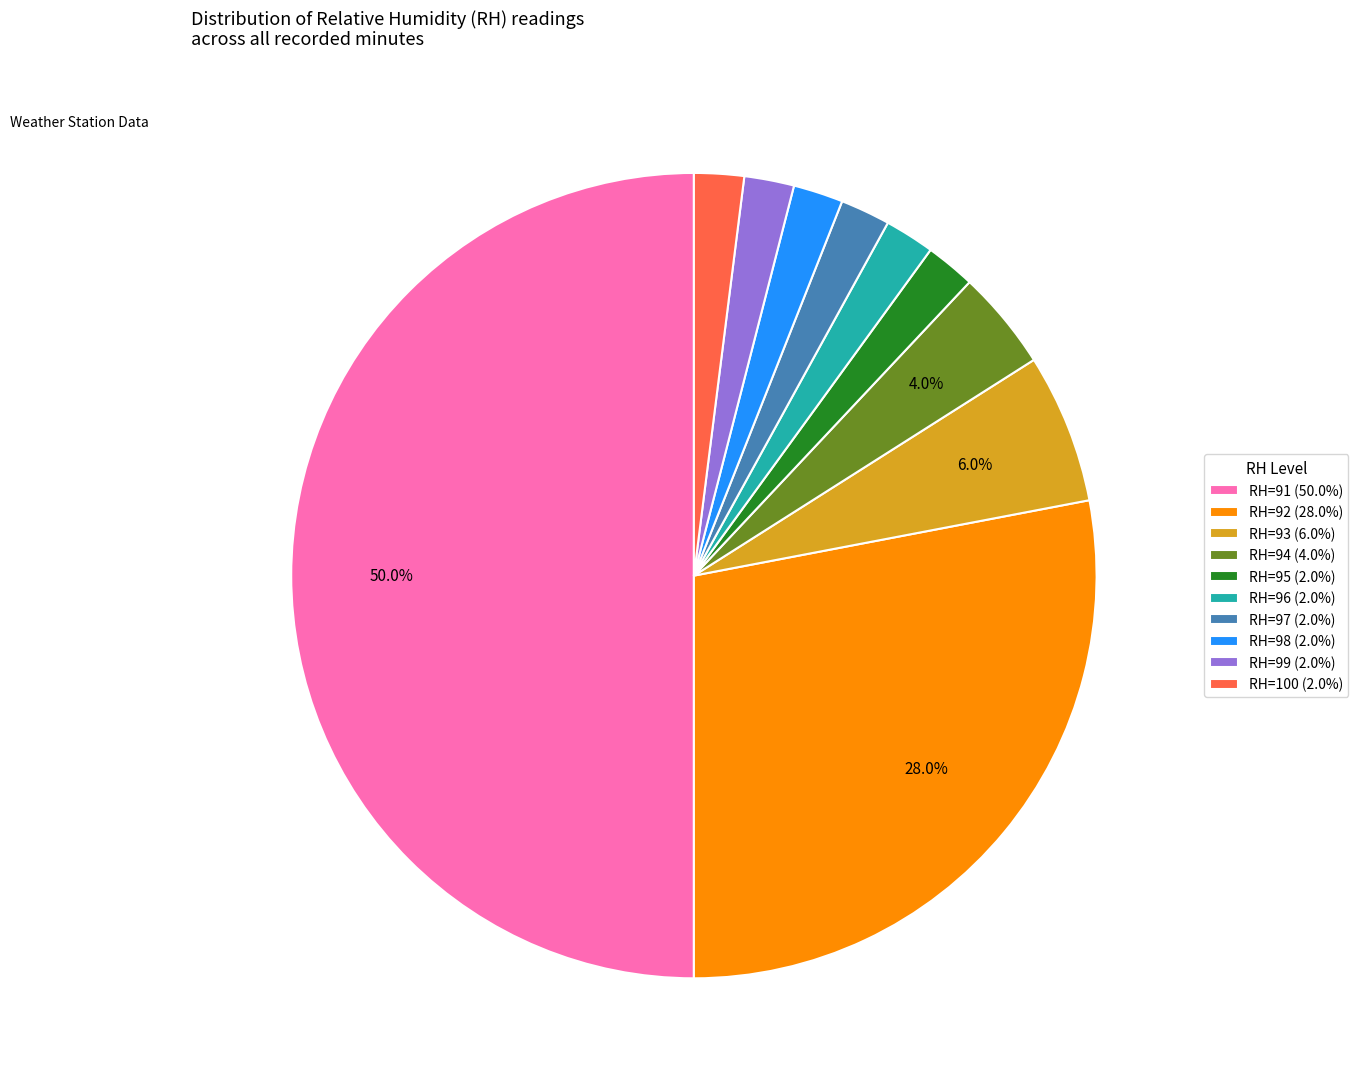

Does RH=93 (6.0%) represent more than half of the total?

No